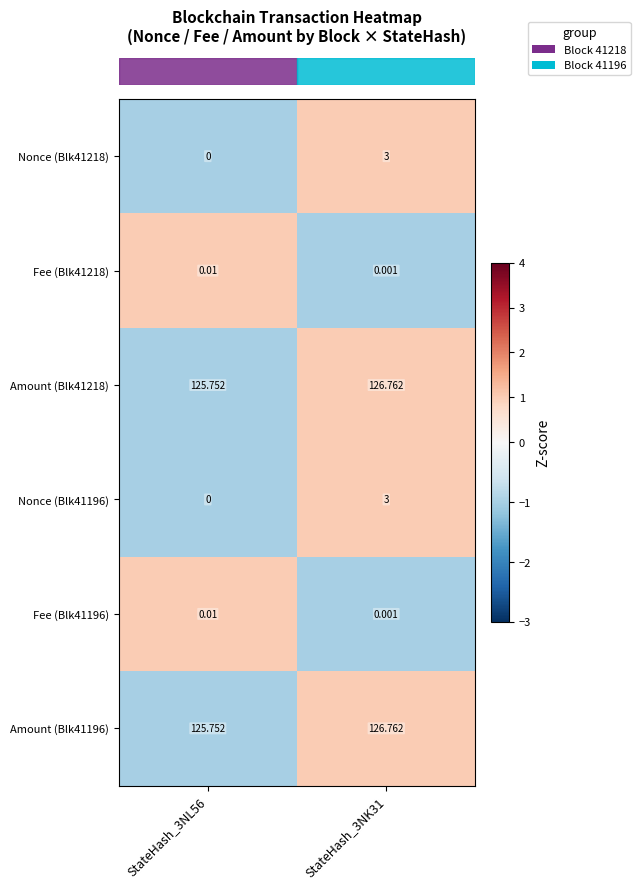

Is the value of Amount (Blk41196) at StateHash_3NL56 greater than the value of Nonce (Blk41218) at StateHash_3NL56?

Yes